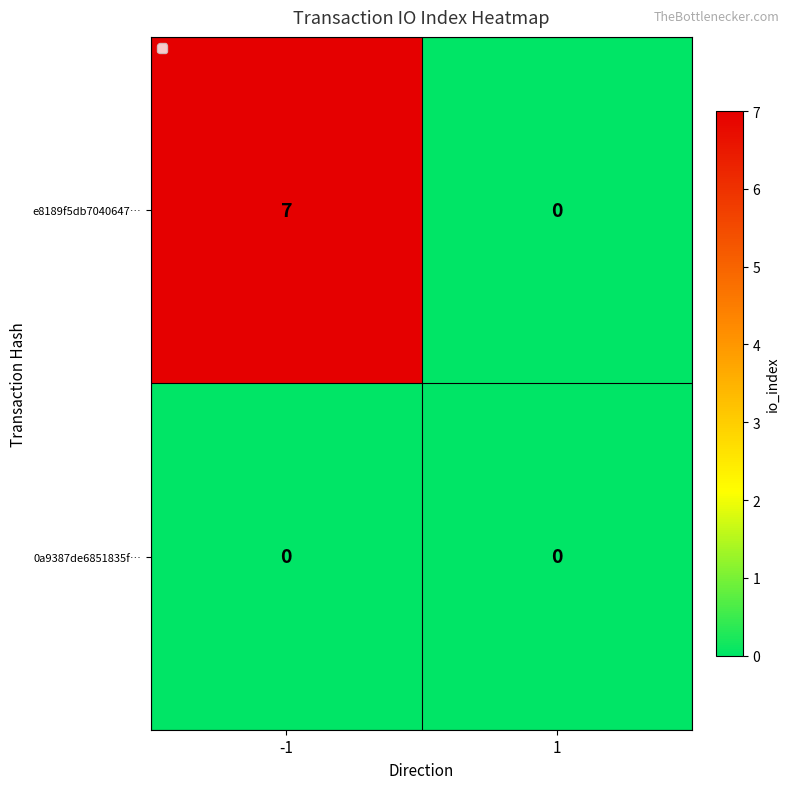

Rank the series by their maximum value, from lowest to highest.

0a9387de6851835f…, e8189f5db7040647…